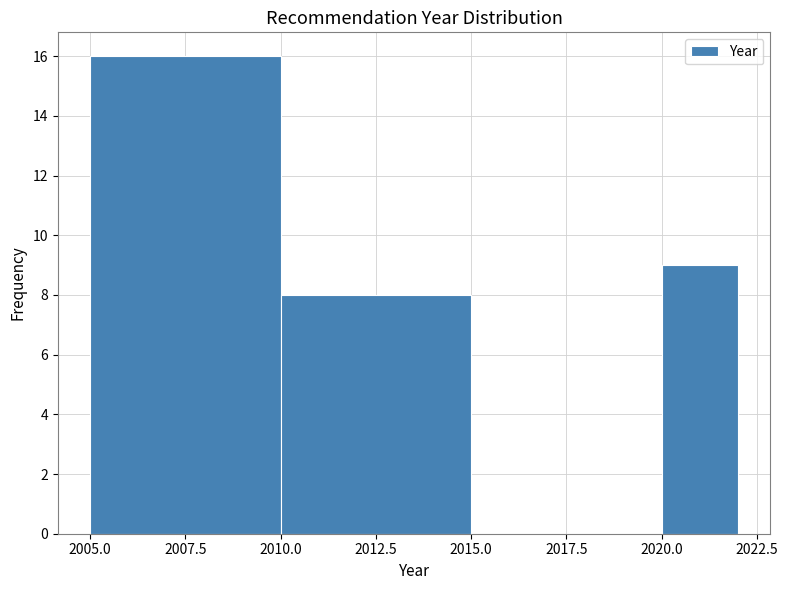

Reading left to right, transcribe this chart: for each bar, give the range it covers on the x-axis and its height. The values are not printed on the chart, so give them approximately, as read against the axis.

2005 to 2010: 16
2010 to 2015: 8
2015 to 2020: 0
2020 to 2022: 9